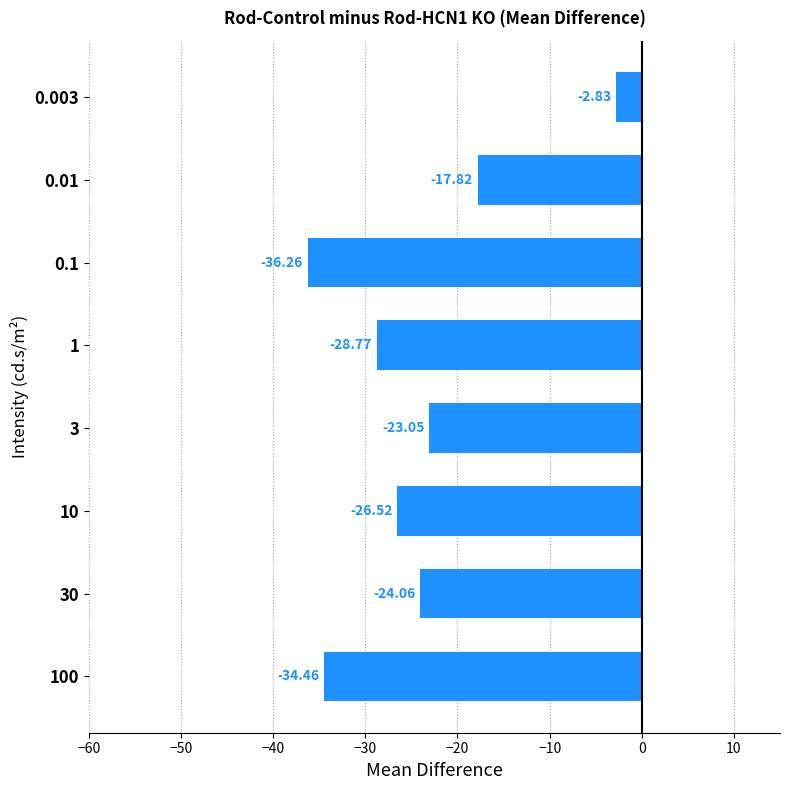

Rank the categories by value from lowest to highest.

0.1, 100, 1, 10, 30, 3, 0.01, 0.003